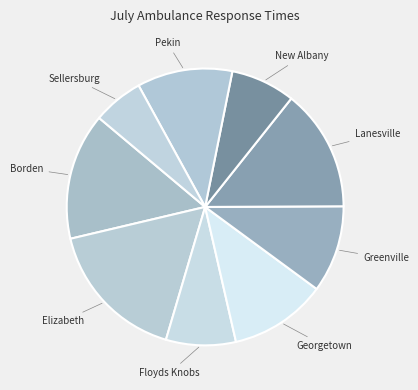

Count the number of slices in the pie.

9